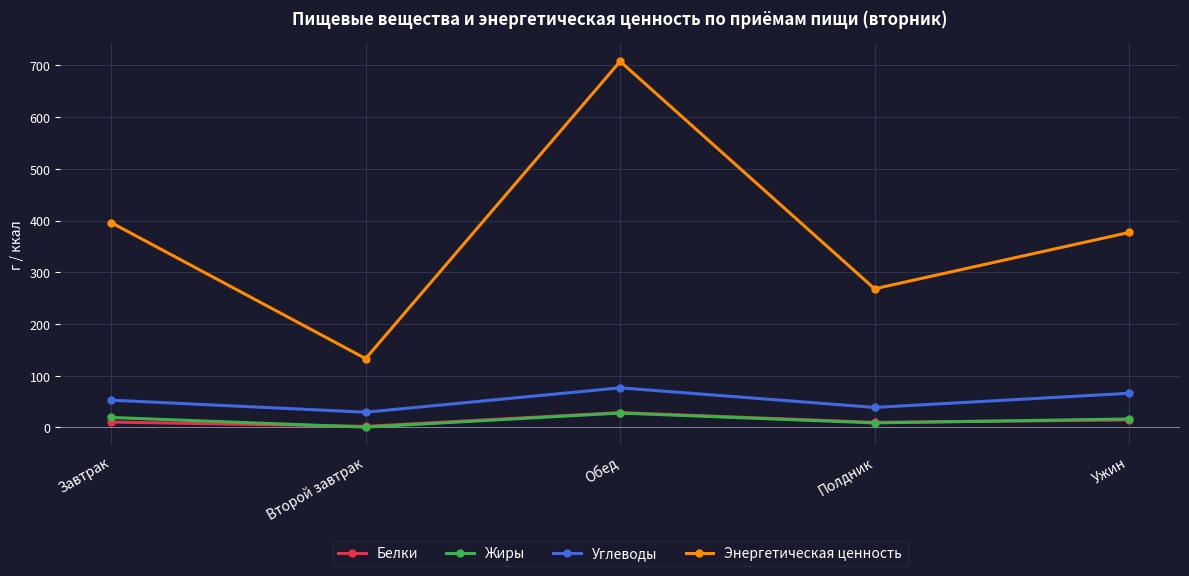

What is the spread (max minus min) of values at Полдник?

259.4